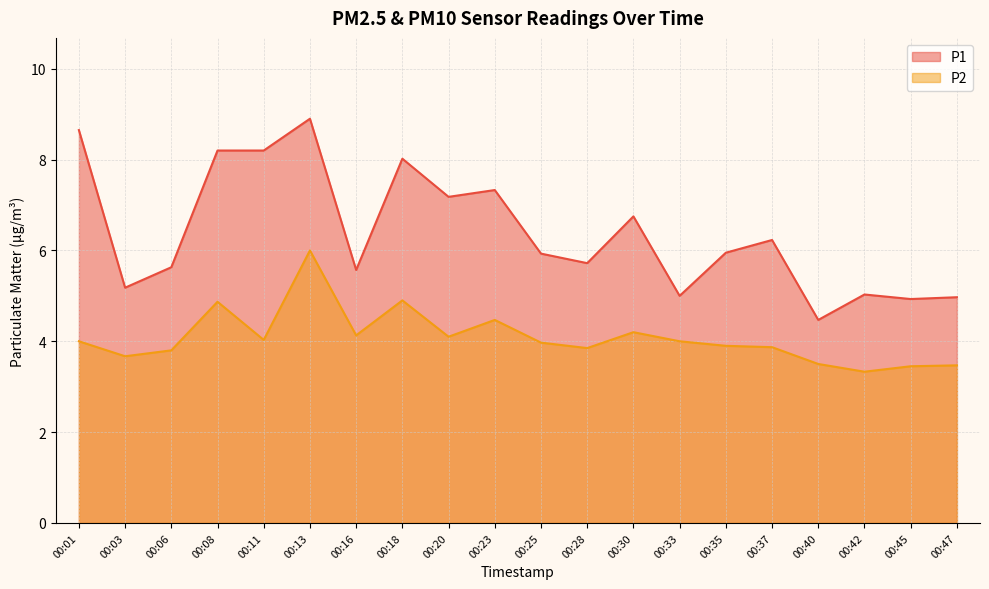

What is the difference between the P1 values at 00:13 and 00:08?

0.7